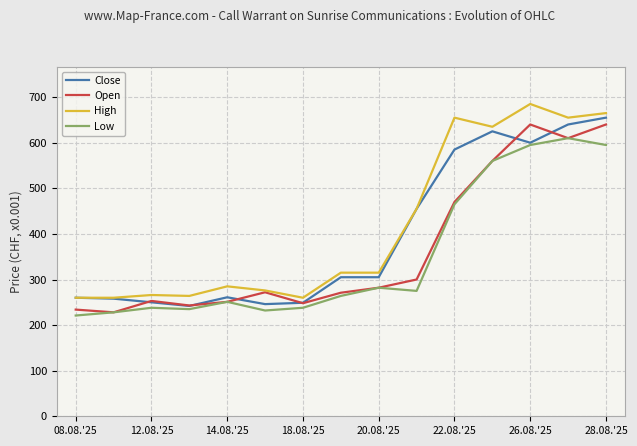

What is the lowest value of the Close series?

242